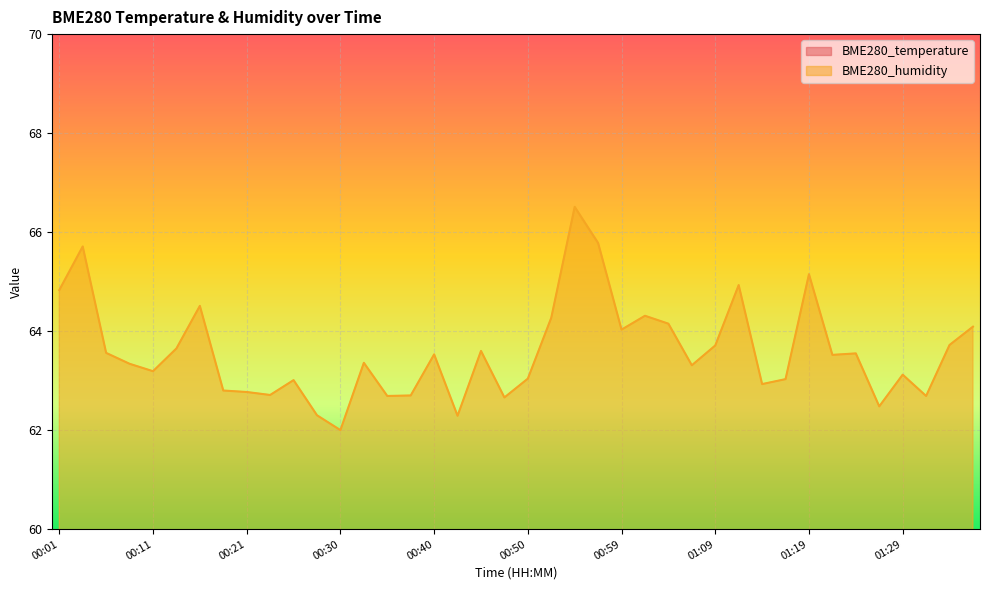

Which label corresponds to the smallest value in the chart?

01:19